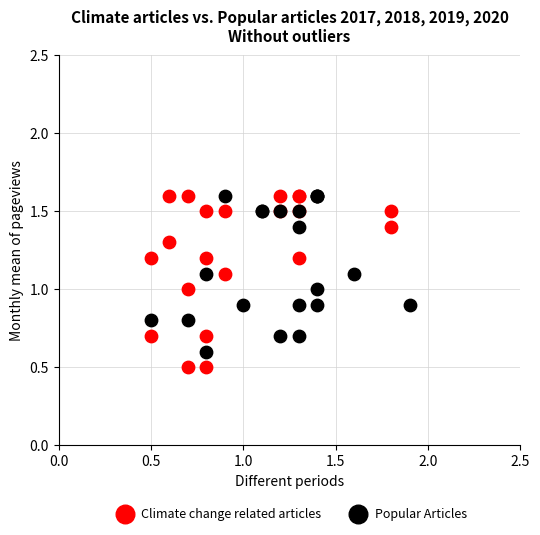

Which series has the widest spread of Y values?

Climate change related articles